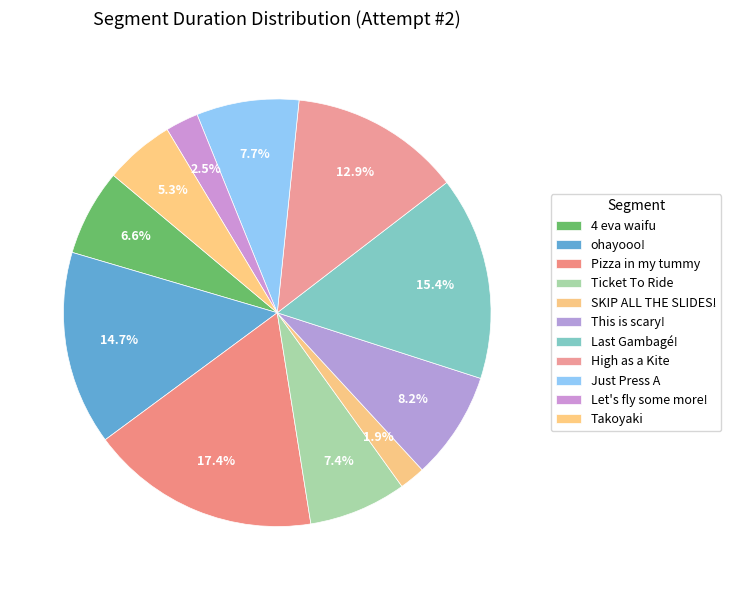

What percentage is the ohayooo! slice, to the nearest percent?

15%